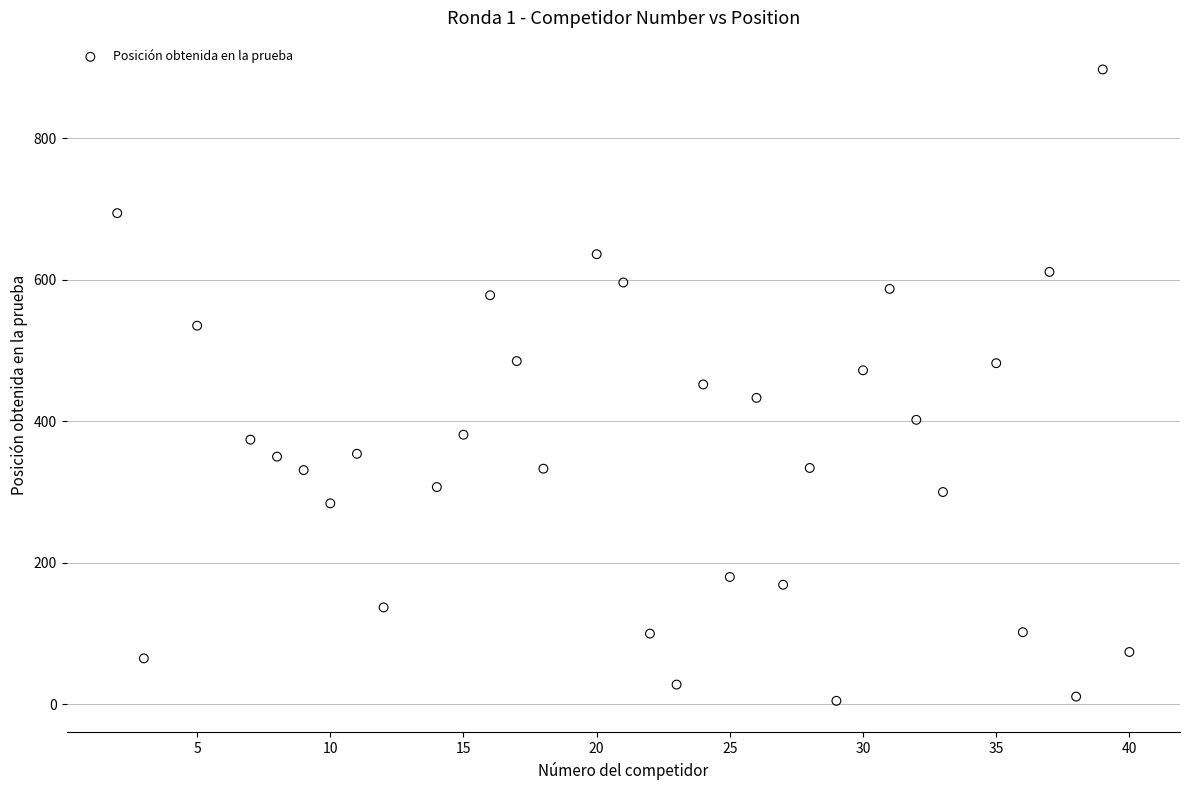

What is the range of X values (max minus min)?

38